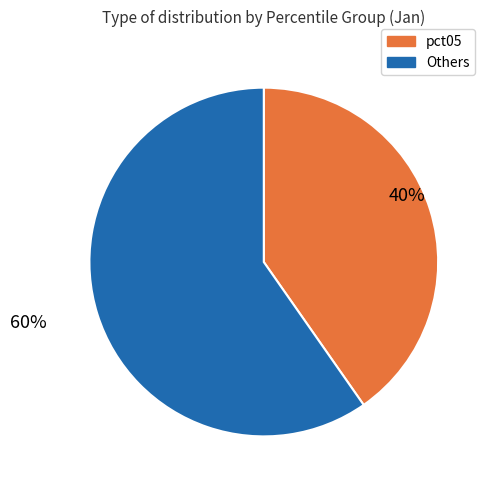

Is the sum of pct05 and Others greater than half?

Yes